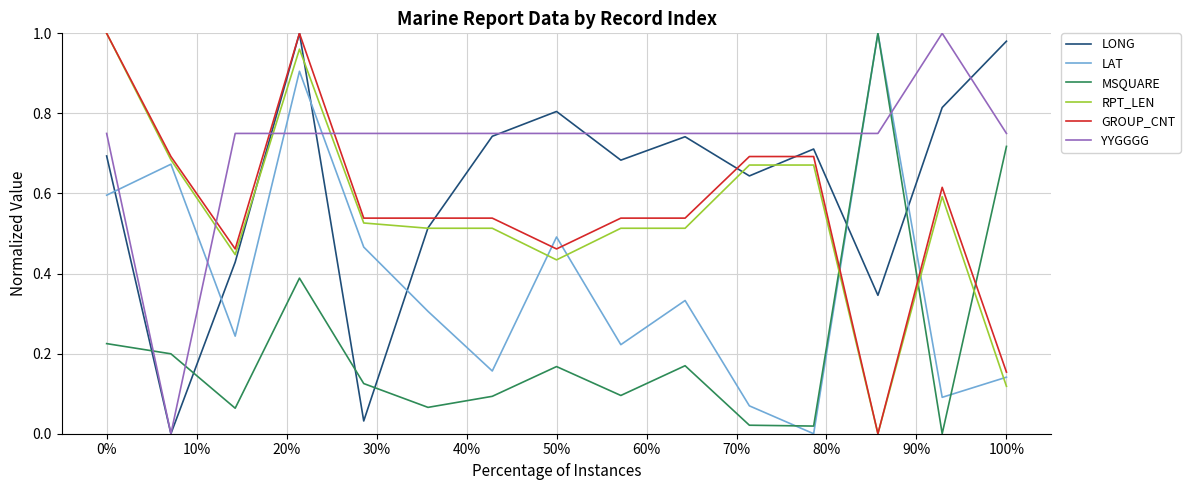

True or false: YYGGGG and RPT_LEN intersect in this chart.

True